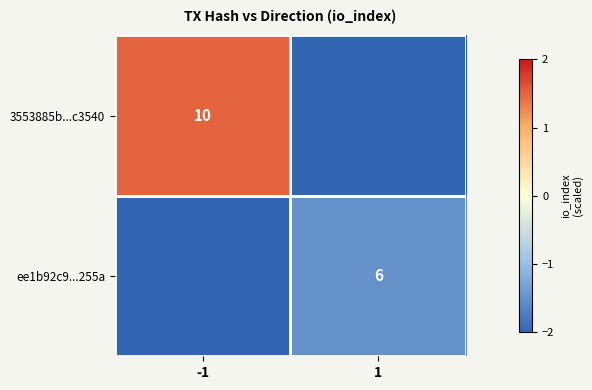

Is it true that 3553885b...c3540 equals 10 at -1?

True